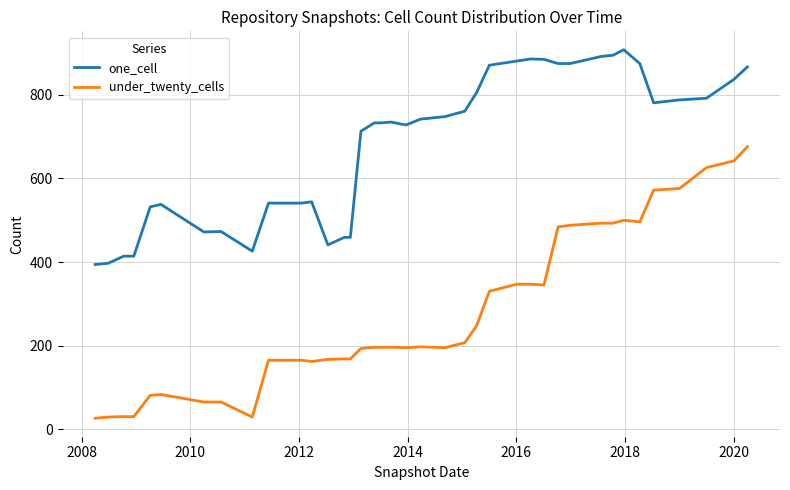

Does the chart display data point markers on the line(s)?

No